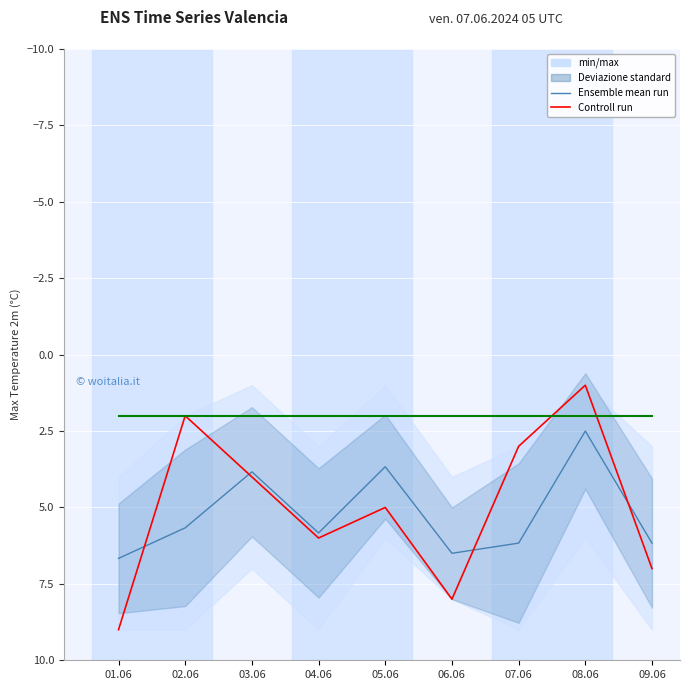

After their last crossing, which series has the higher values: Ensemble mean run or Controll run?

Controll run